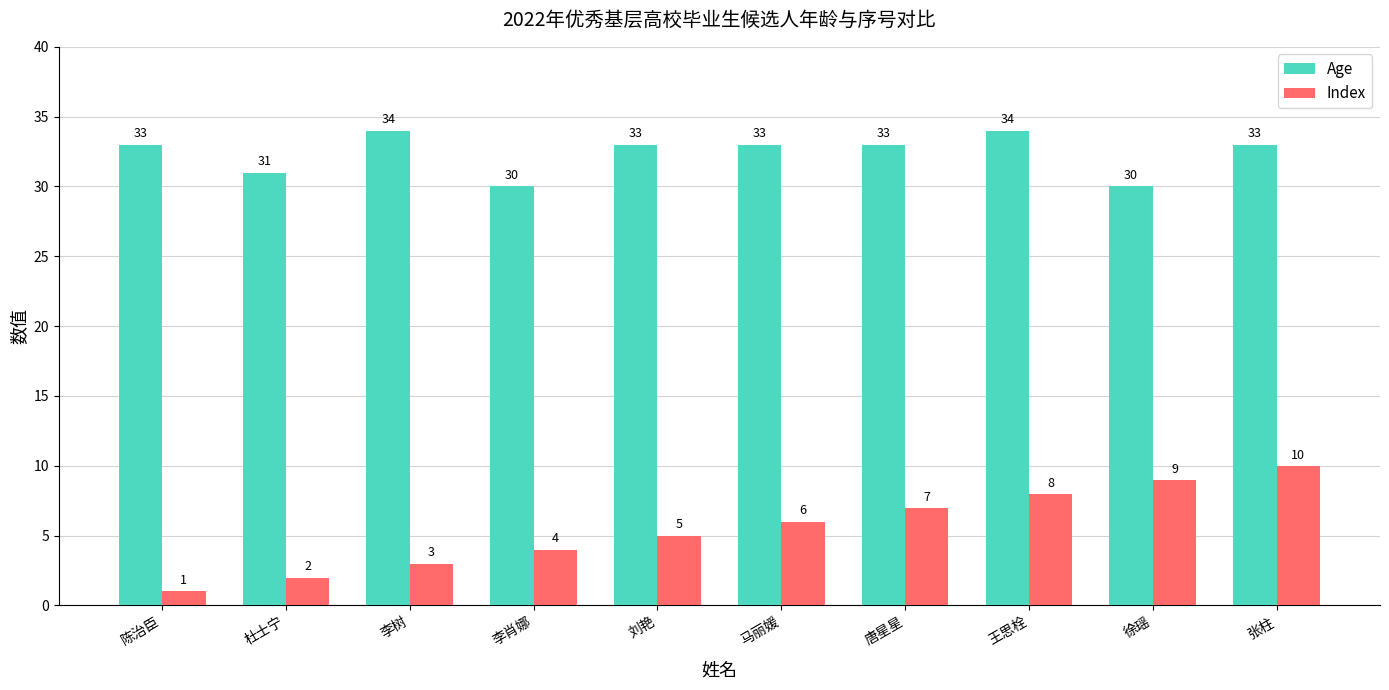

Where is Index nearest to the value 5?

刘艳